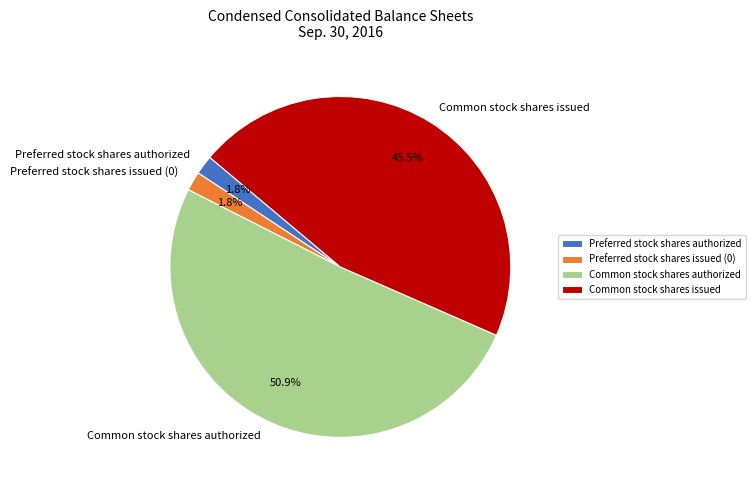

How many segments does this pie chart have?

4